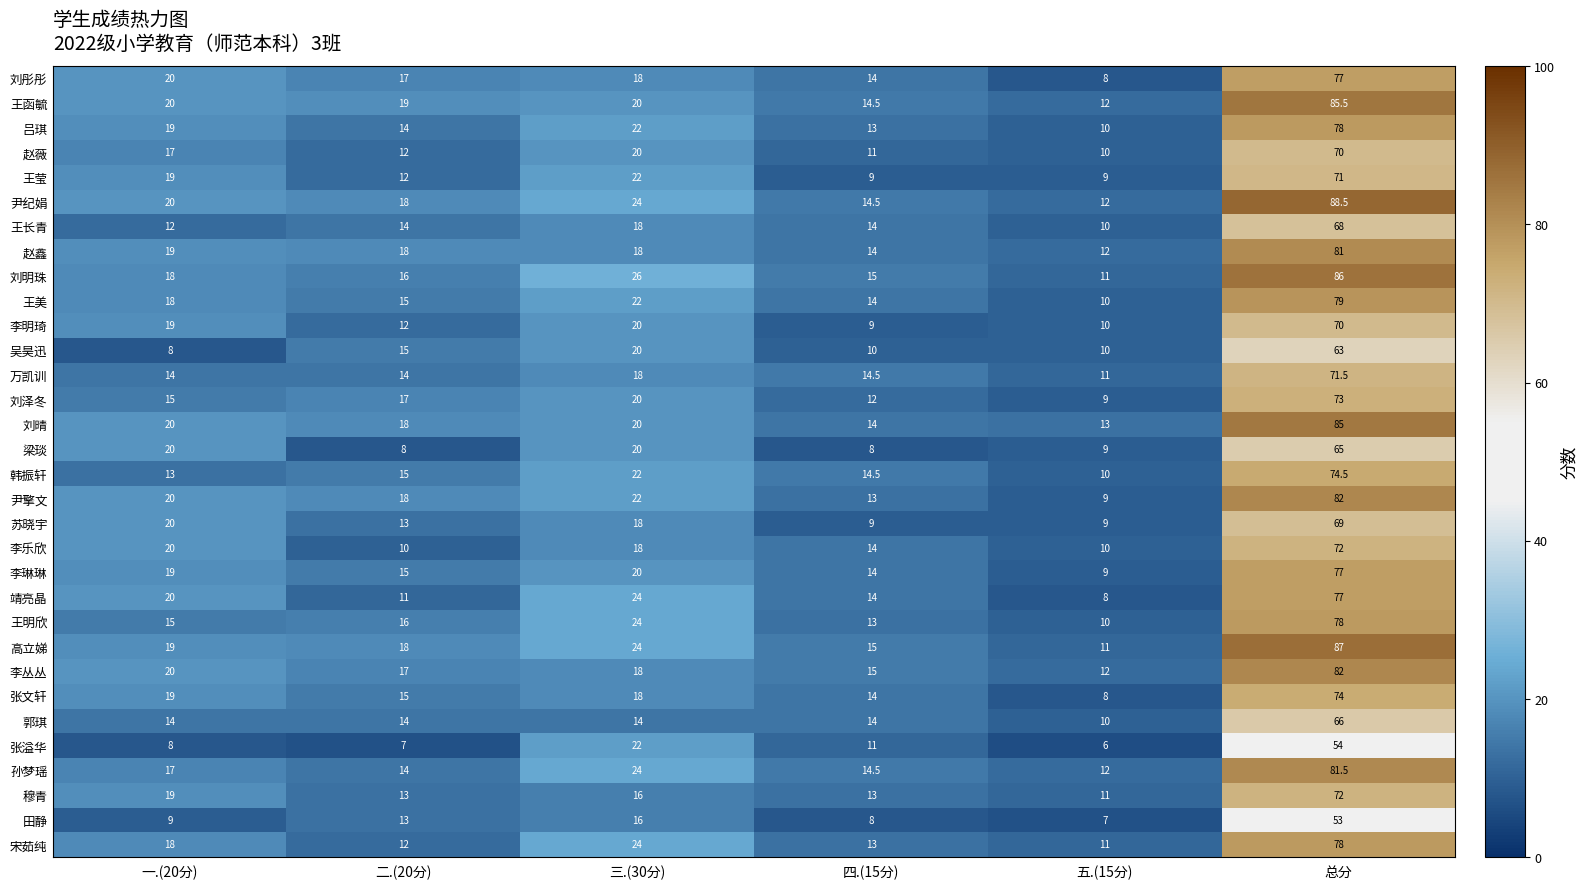

List the labels in order of 尹擎文 value, largest first.

总分, 三.(30分), 一.(20分), 二.(20分), 四.(15分), 五.(15分)